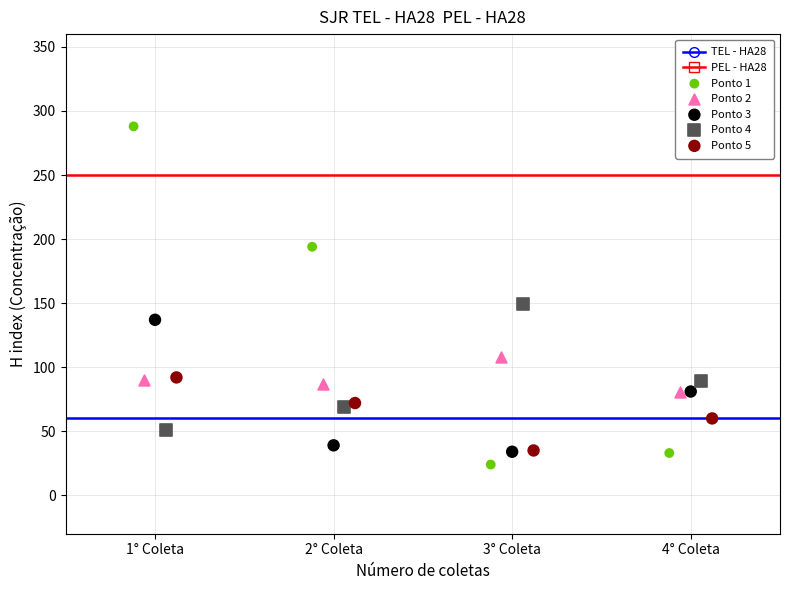

Which series contains the highest Y value?

Ponto 1